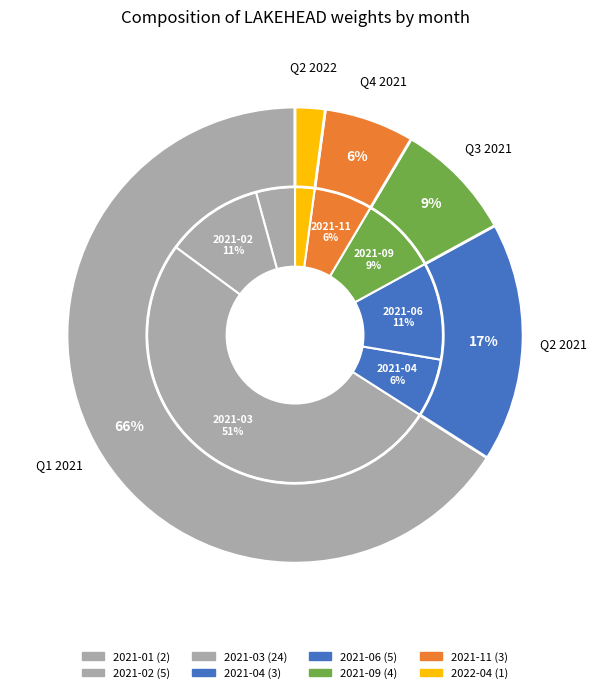

To the nearest percent, what is the difference between the 2021-11 and 2021-02 slice percentages?

4%